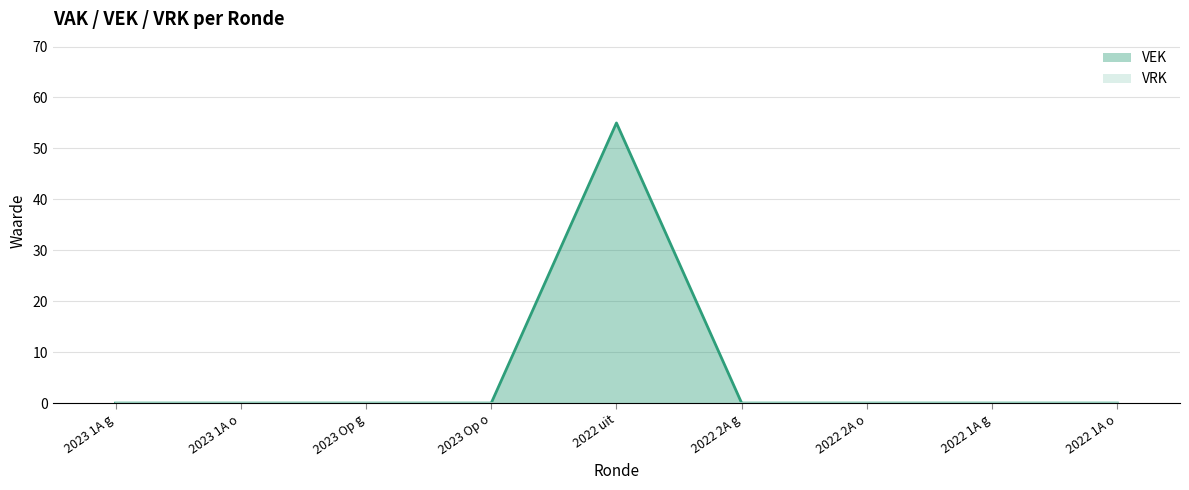

Reading right to left, extract all data points from this chart.

0	0	0	0	55	0	0	0	0